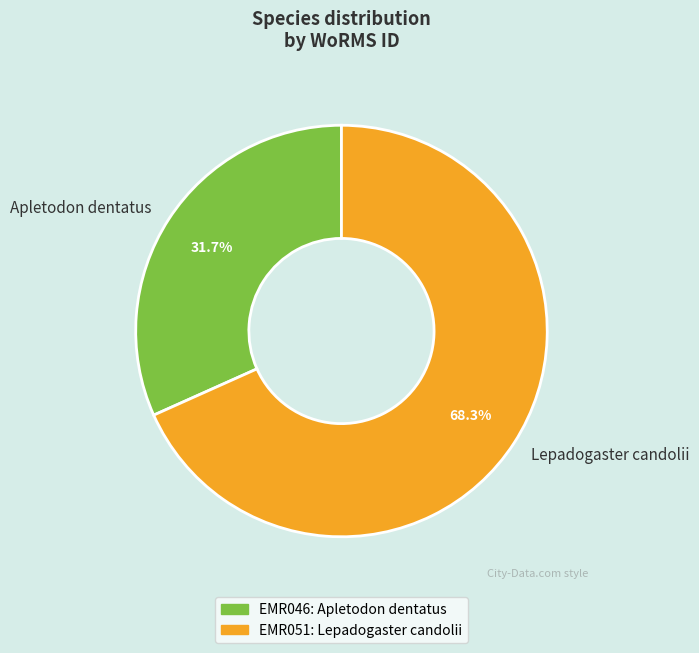

What is the smallest slice in the pie chart?

Apletodon dentatus